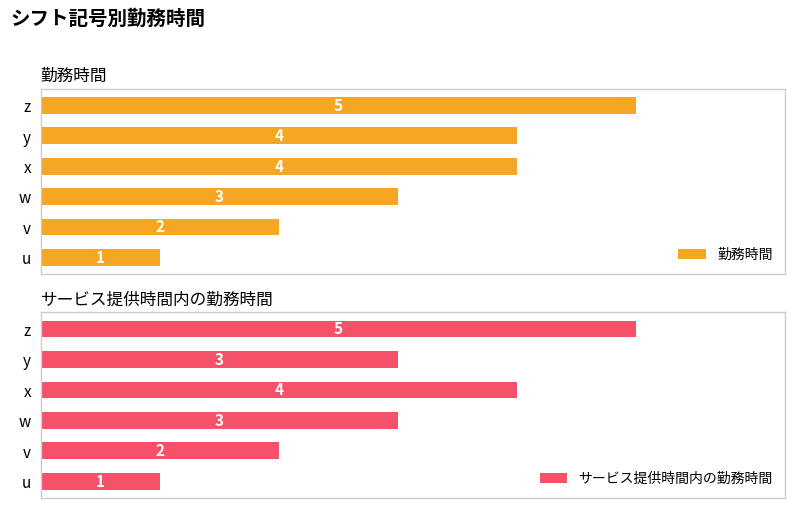

How many data points in 勤務時間 are less than 4?

3